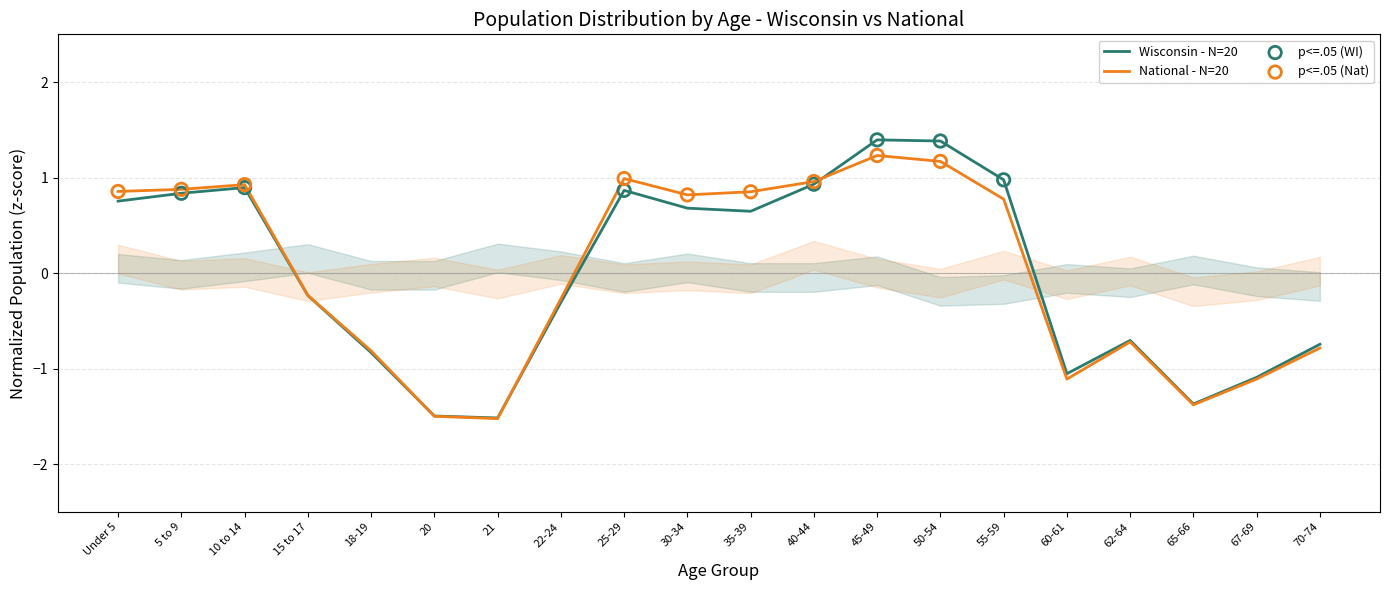

Which series reaches the minimum Y coordinate?

National - N=20